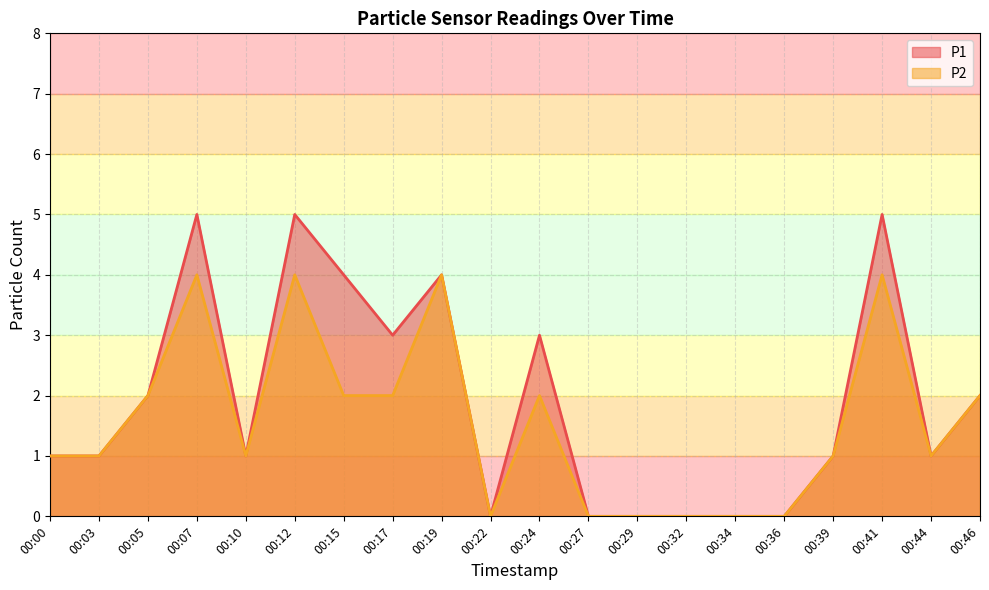

Which series has the widest spread of values?

P1